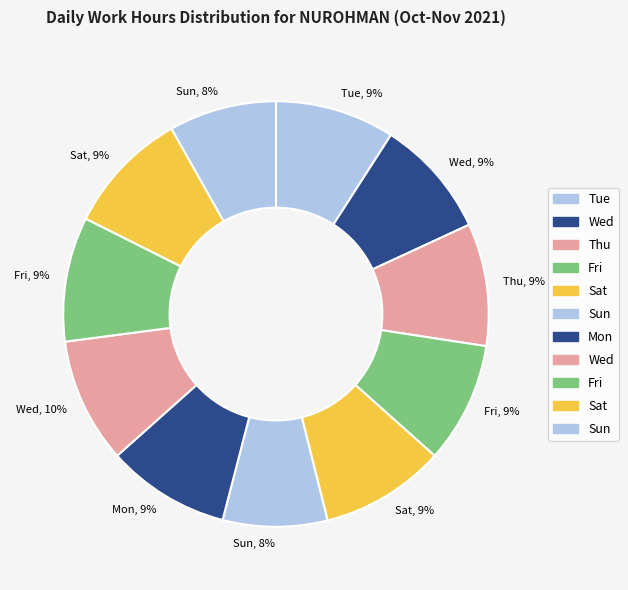

Count the number of slices in the pie.

11